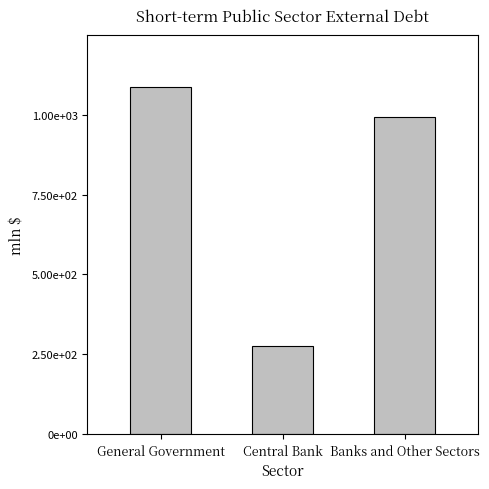

Does the chart contain stacked bars?

No